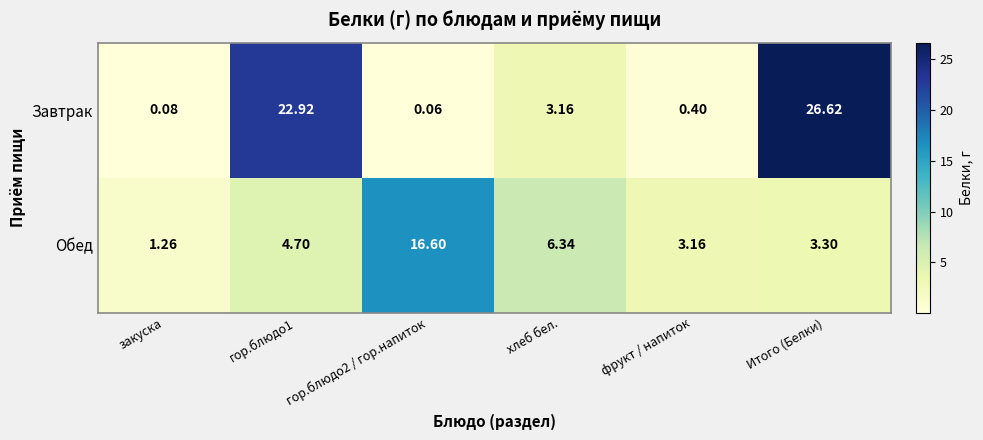

At which label is Обед closest to 8?

хлеб бел.